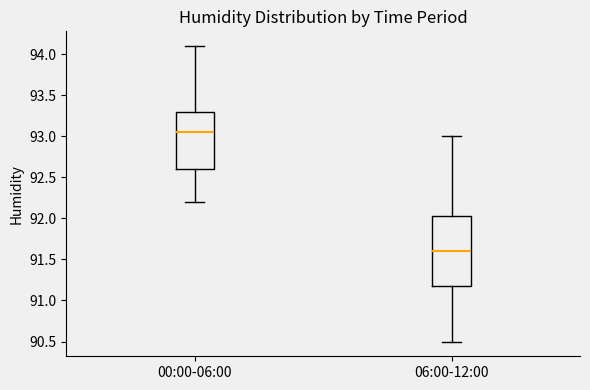

Reading left to right, transcribe this box plot: for each box, give where its median line is, the range the box spans, and where its two whiskers end, as read against the y-axis. The values are not printed on the chart, so give them approximately, as read against the axis.

00:00-06:00: median 93.05, box 92.60 to 93.30, whiskers 92.20 to 94.10
06:00-12:00: median 91.60, box 91.20 to 92.05, whiskers 90.50 to 93.00